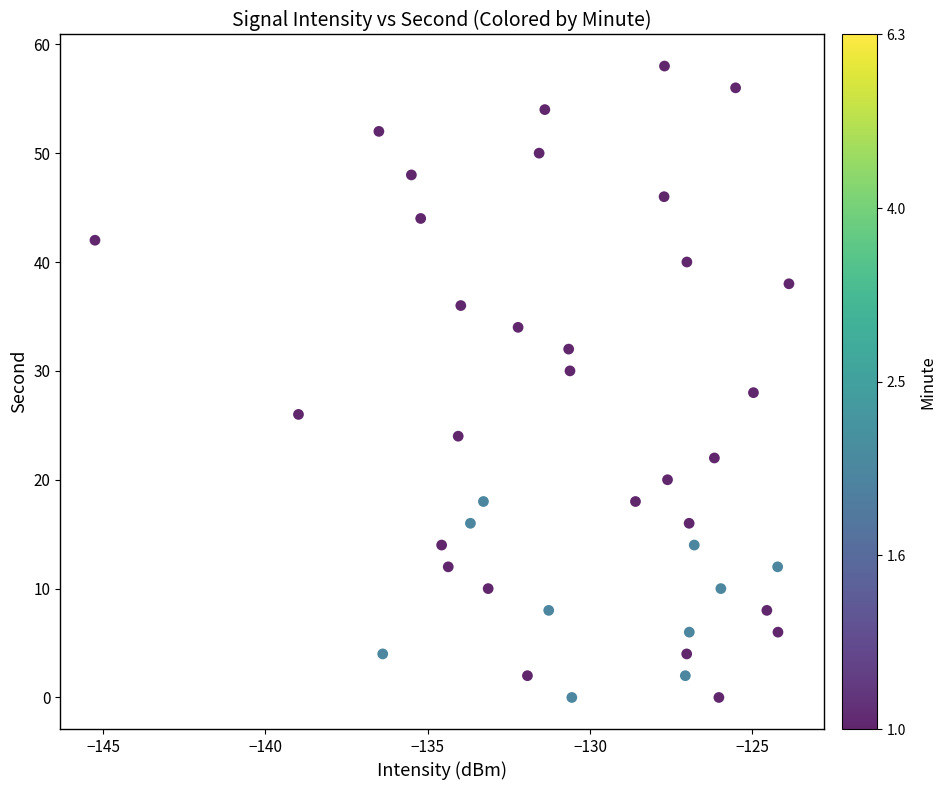

What is the range of Y values (max minus min)?

58